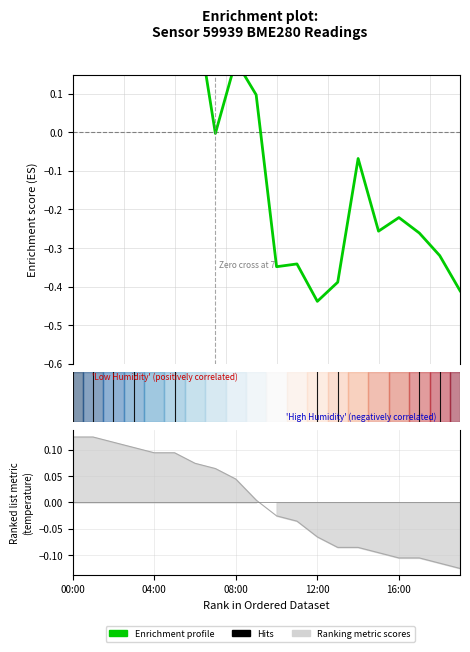

The chart shows a value of -0.3 at 13. True or false?

False